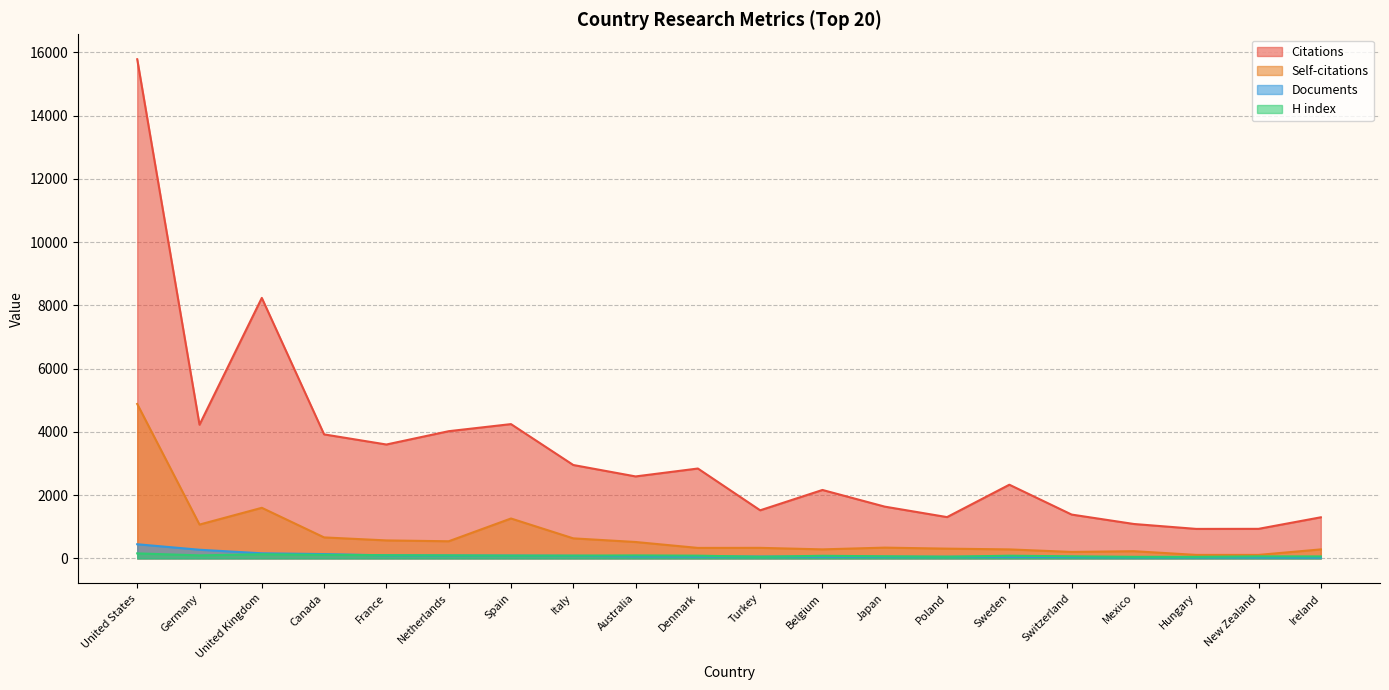

At how many categories does at least one series exceed 10734?

1